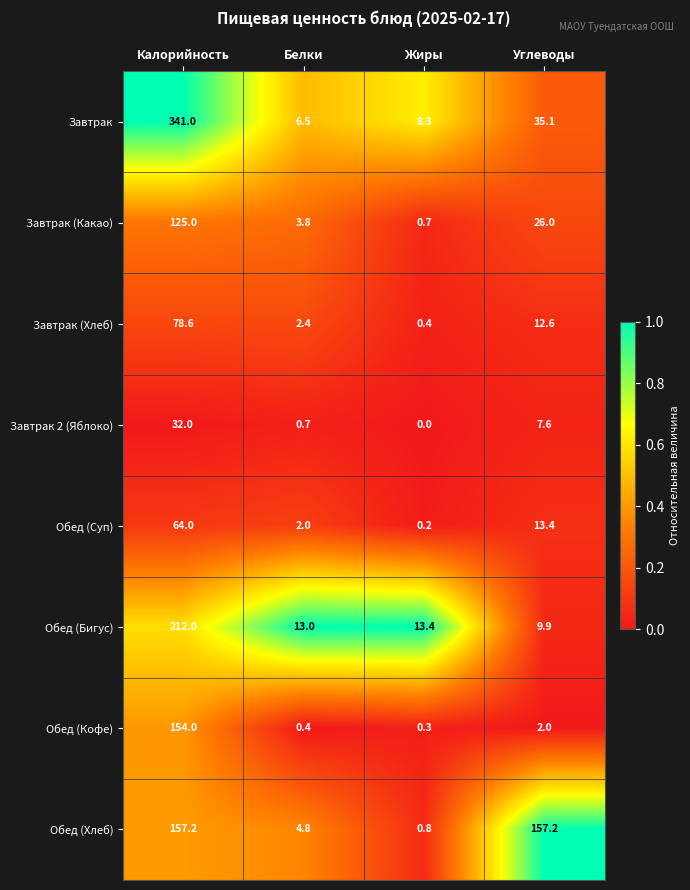

What is the difference between the Обед (Хлеб) values at Белки and Углеводы?

152.4